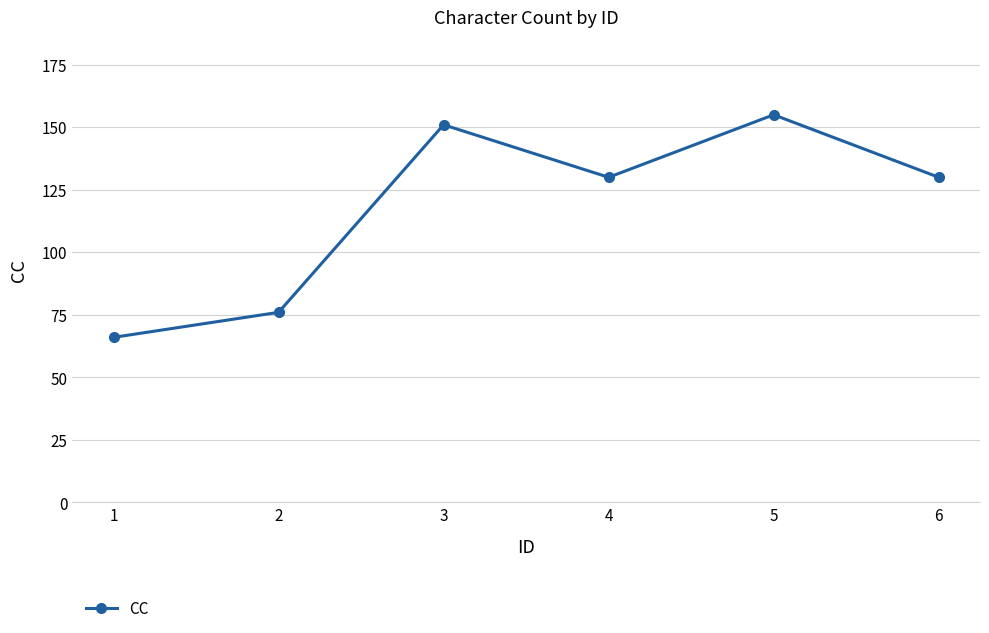

What is the maximum value shown in the chart?

155